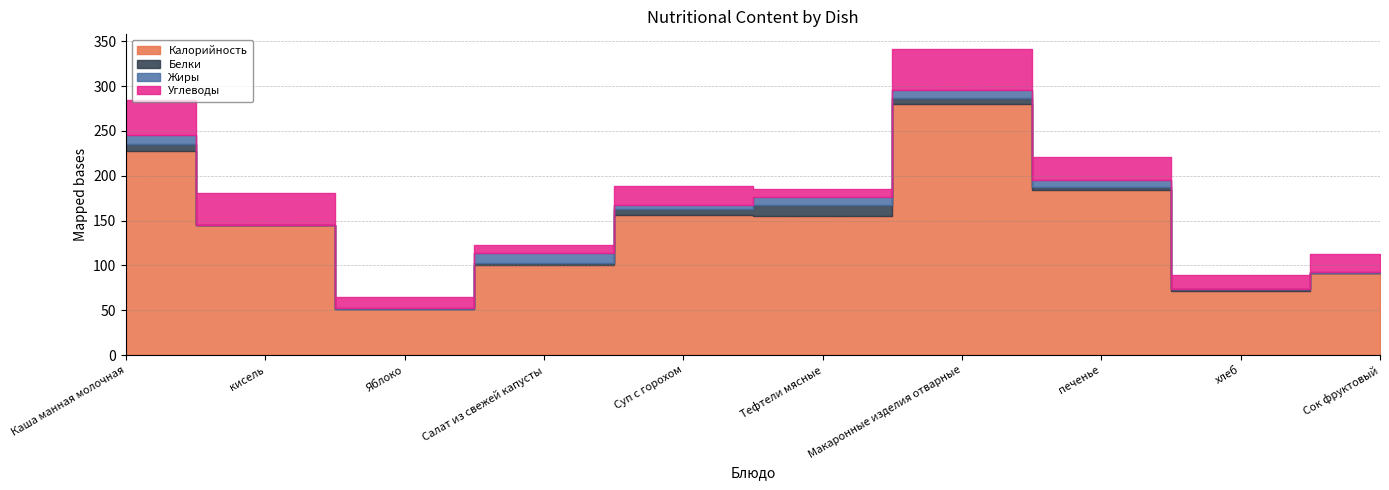

True or false: Углеводы and Калорийность intersect in this chart.

False